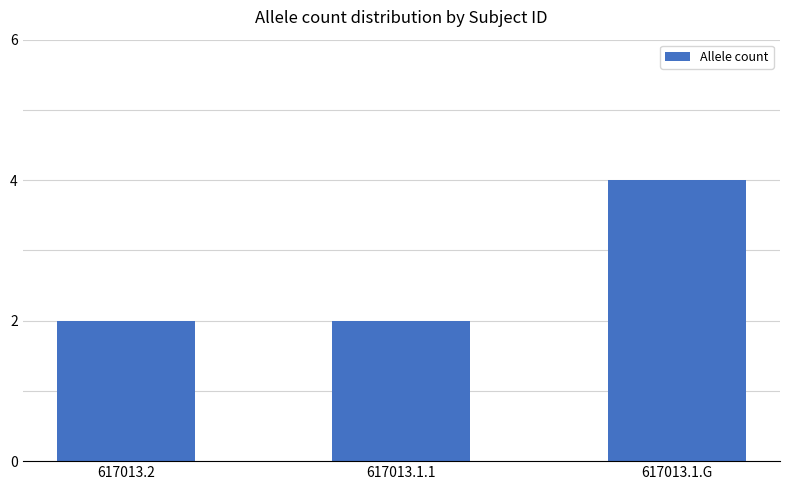

Which has a higher value, 617013.2 or 617013.1.G?

617013.1.G